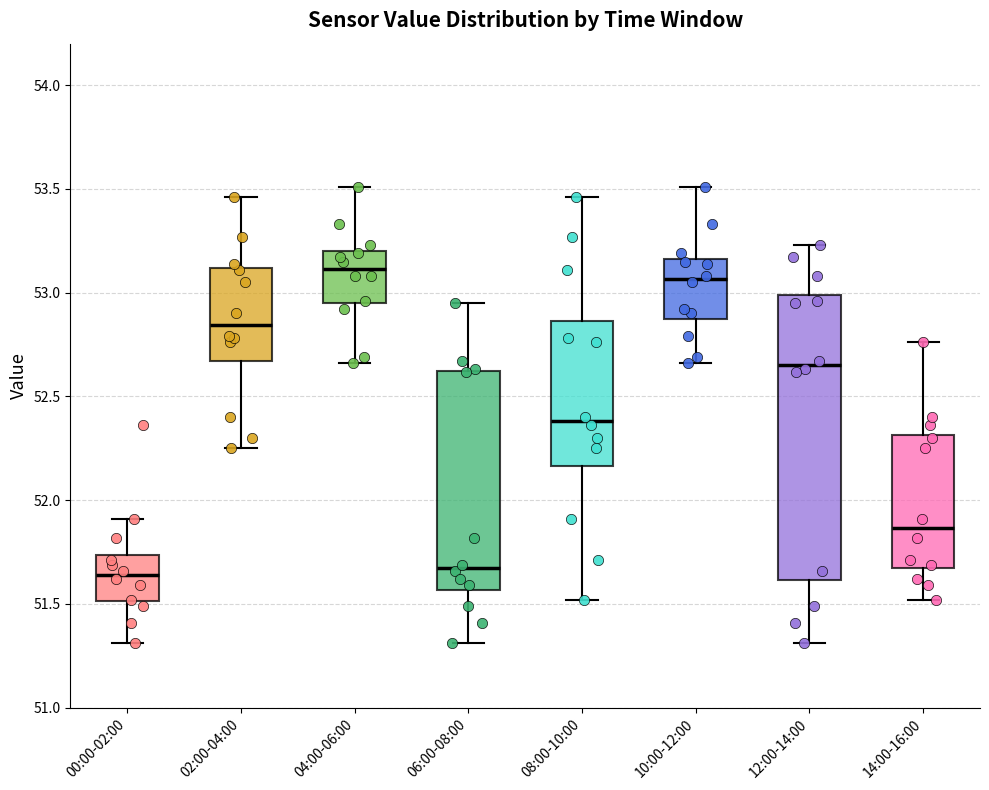

Comparing the boxes themselves (not the whiskers), which one is the tallest?

12:00-14:00